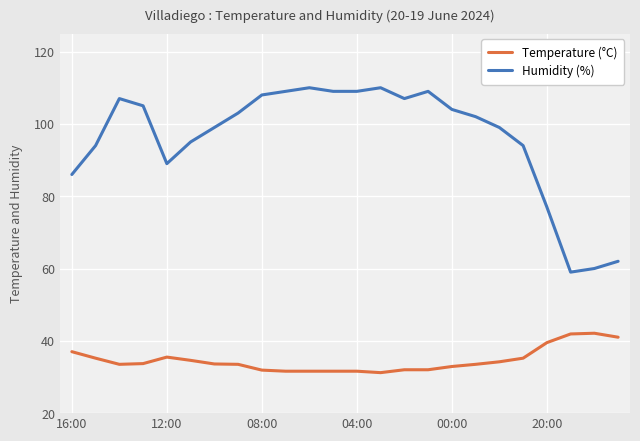

What are all the series names shown in the legend?

Temperature (°C), Humidity (%)